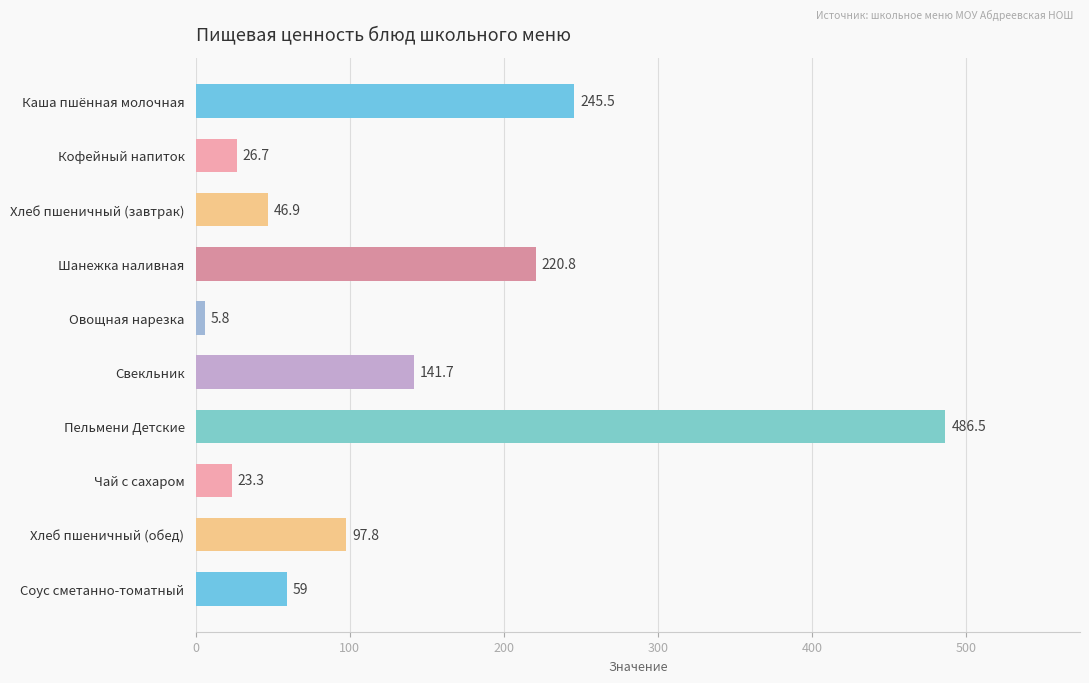

What is the ratio of the value at Хлеб пшеничный (завтрак) to the value at Кофейный напиток?

1.8